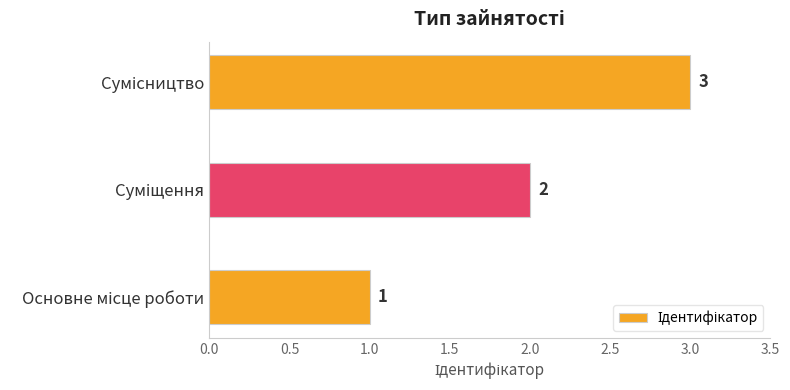

Count the values in the range 1 to 3.

3